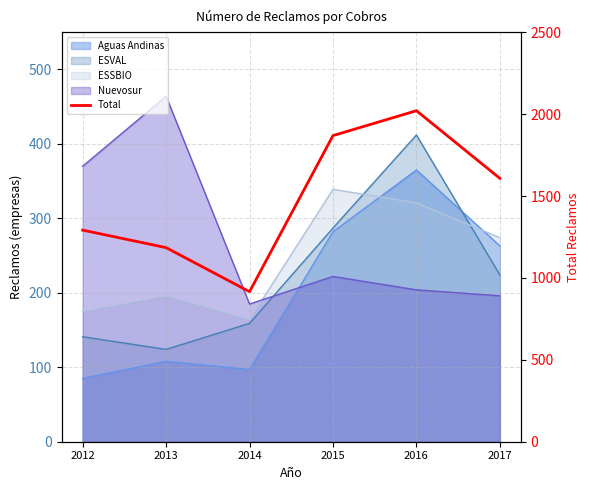

What is the change in value from 2012 to 2014?

-376